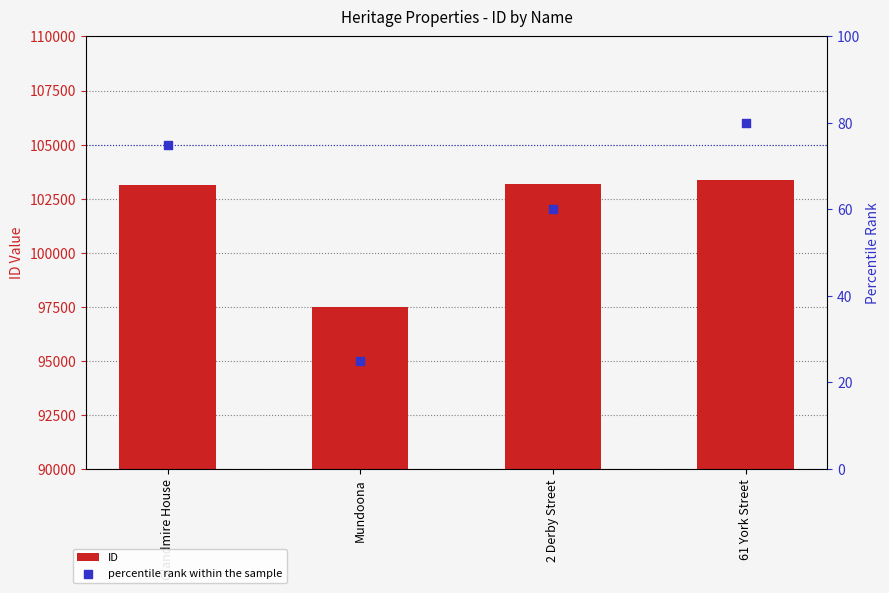

Which series has the largest total across all categories?

ID